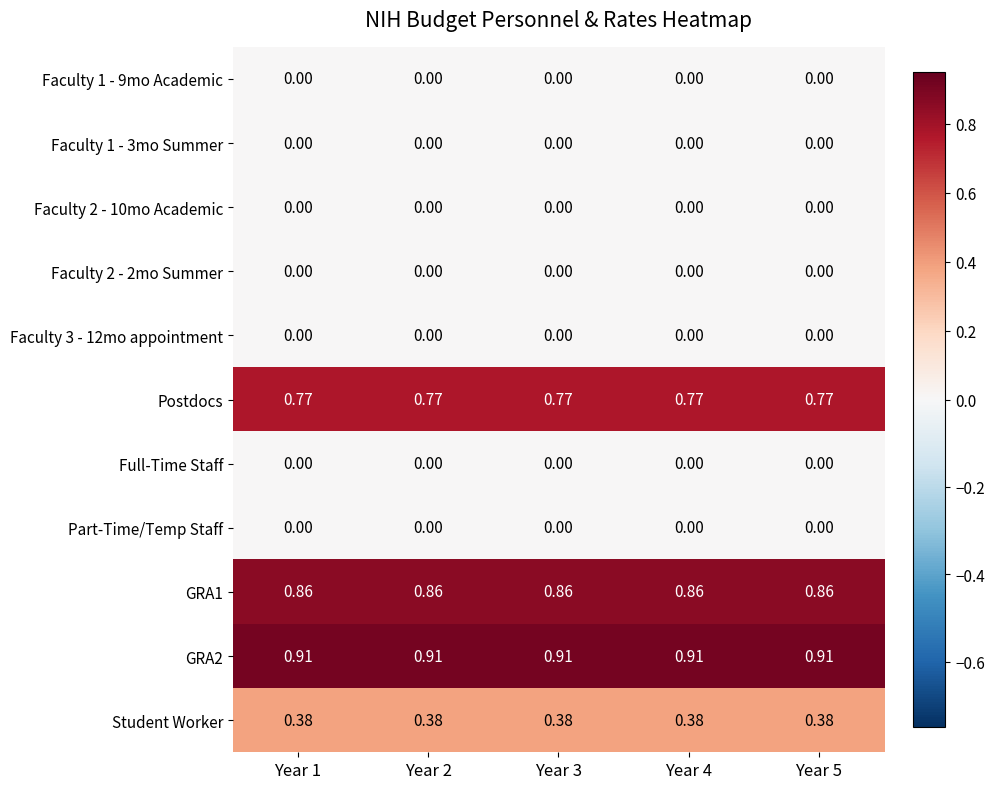

Is the value of GRA2 at Year 5 greater than the value of Faculty 1 - 3mo Summer at Year 1?

Yes